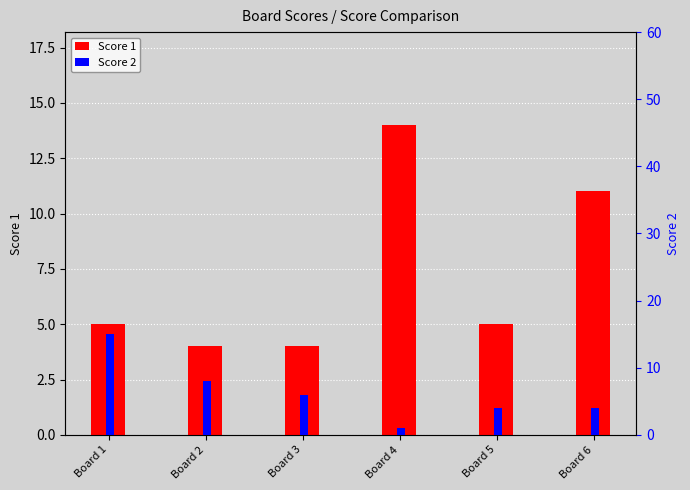

Which label corresponds to the smallest value in the chart?

Board 4